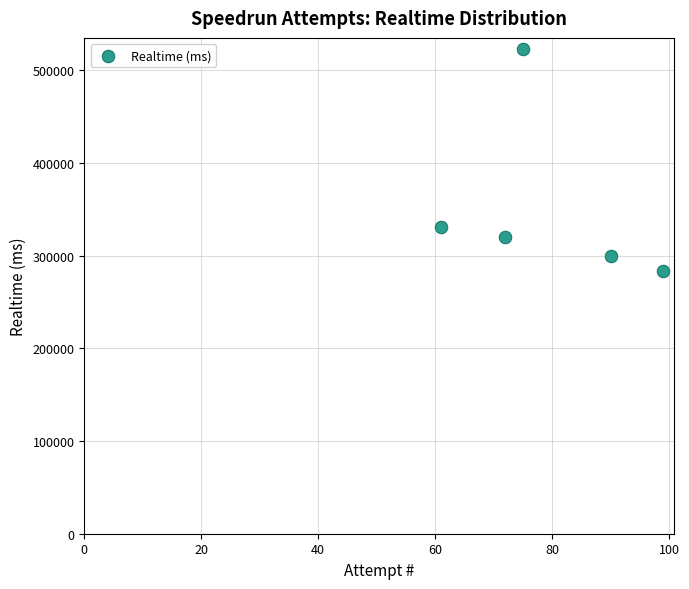

What is the average X value?

79